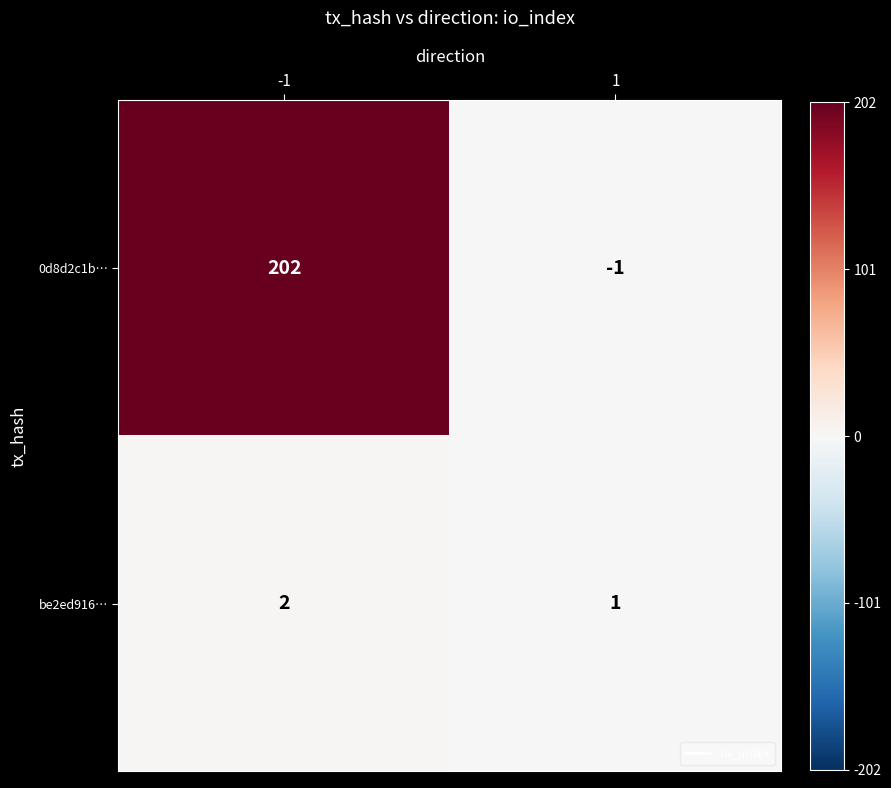

What is the spread (max minus min) of values at 1?

2